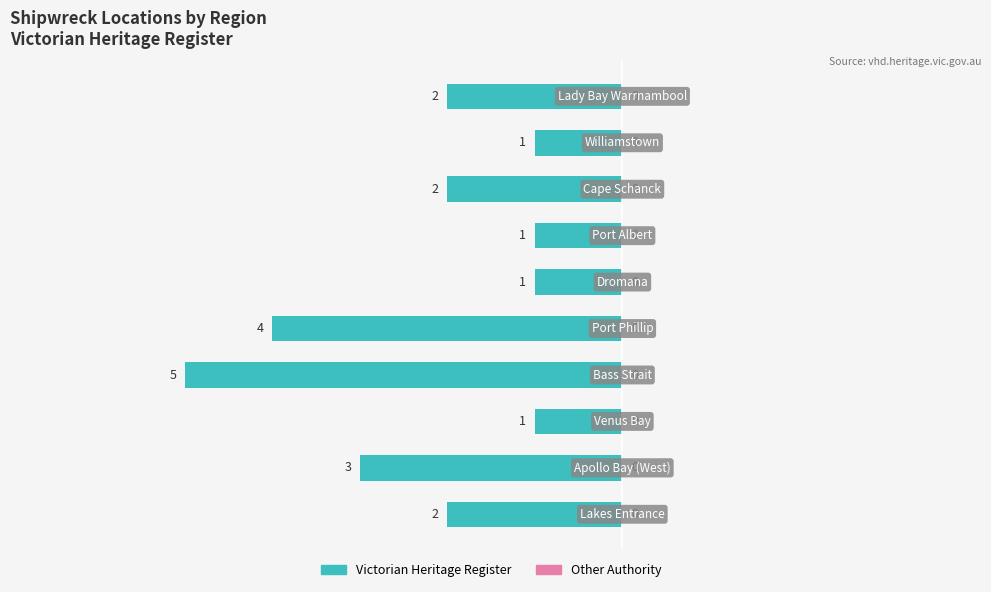

Are the bars horizontal?

Yes